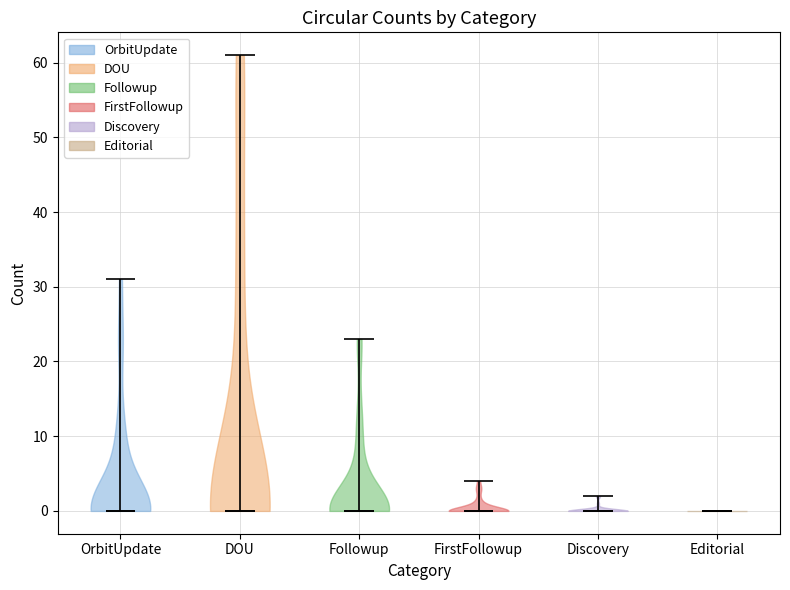

What is the lowest point the violin for OrbitUpdate reaches on the y-axis? The values are not printed on the chart, so give them approximately, as read against the axis.

0